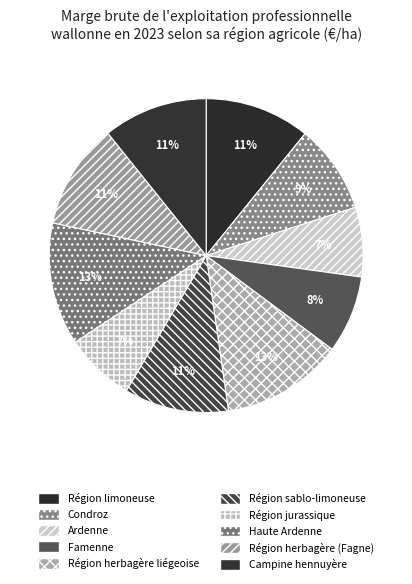

How many segments does this pie chart have?

10